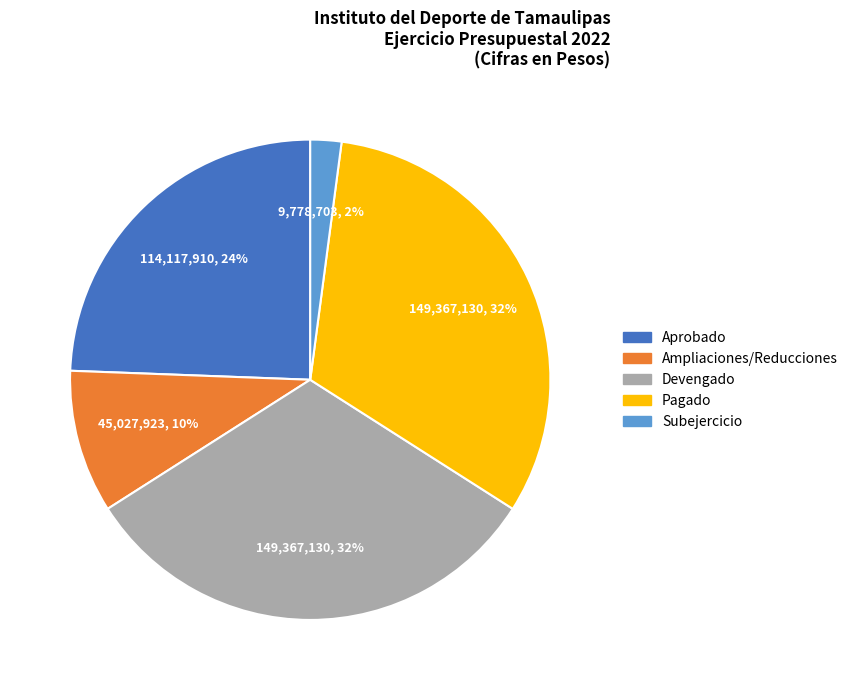

Does any single category account for the majority?

No